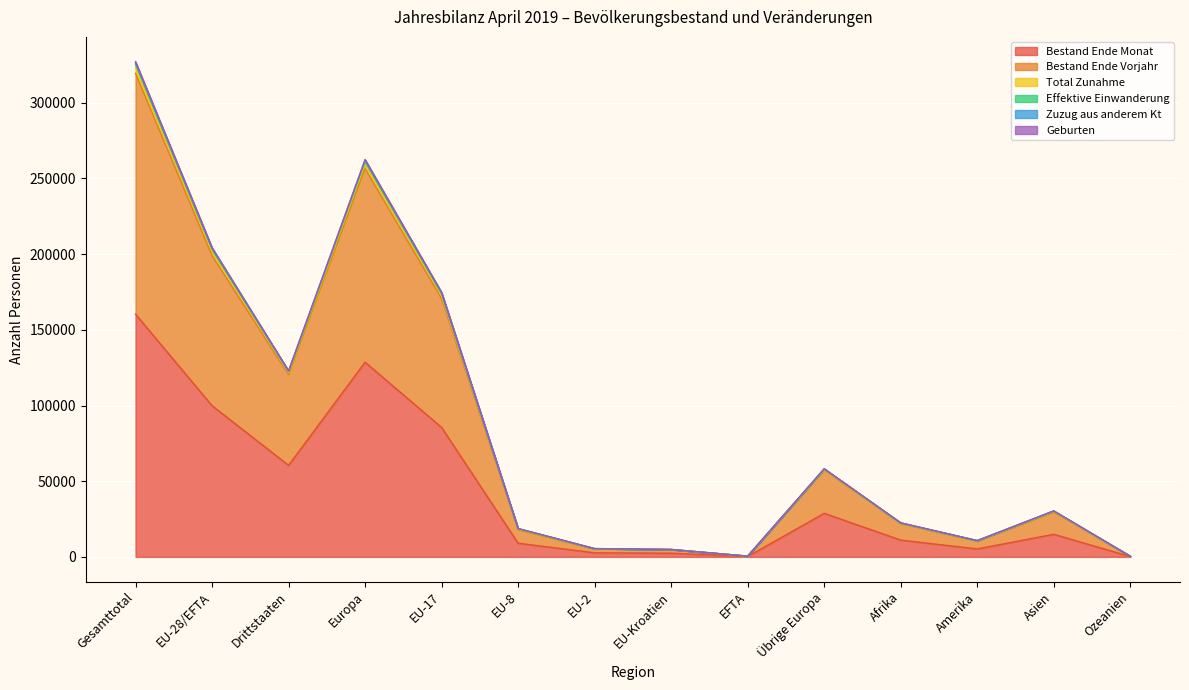

At which label is Effektive Einwanderung closest to 163800?

EU-17